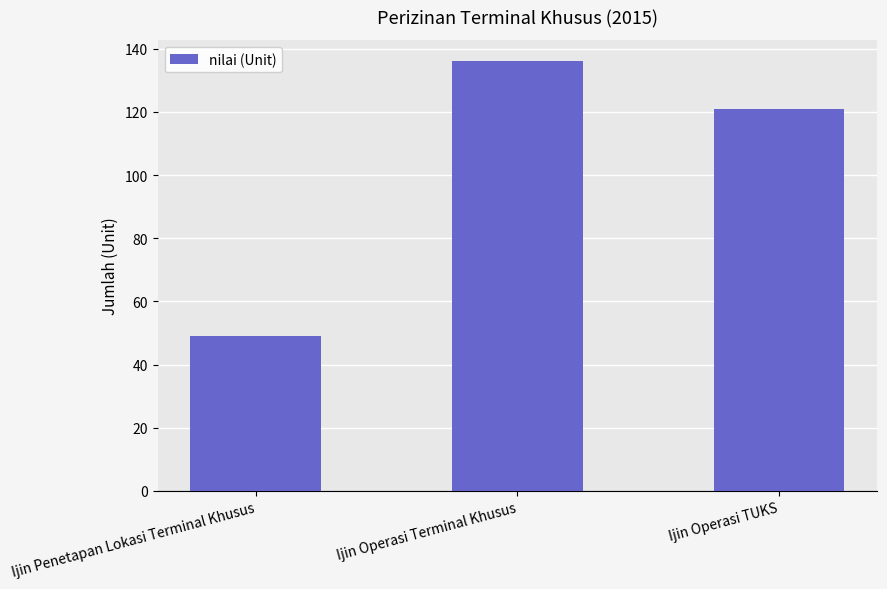

What position from the left is Ijin Penetapan Lokasi Terminal Khusus?

1